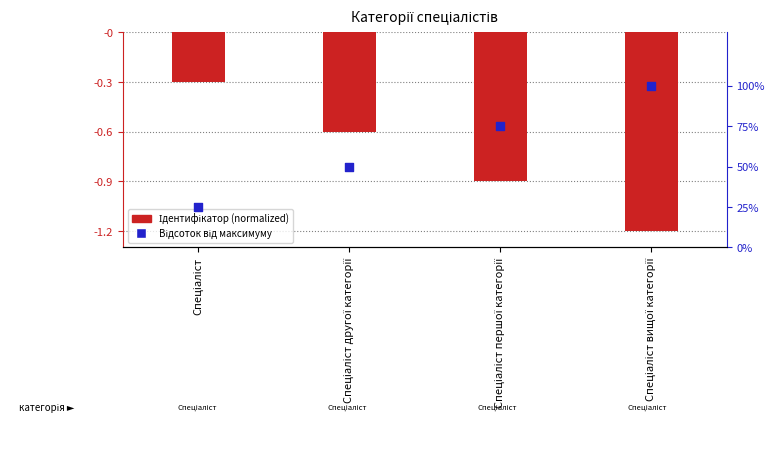

At how many categories does at least one series exceed 14?

4